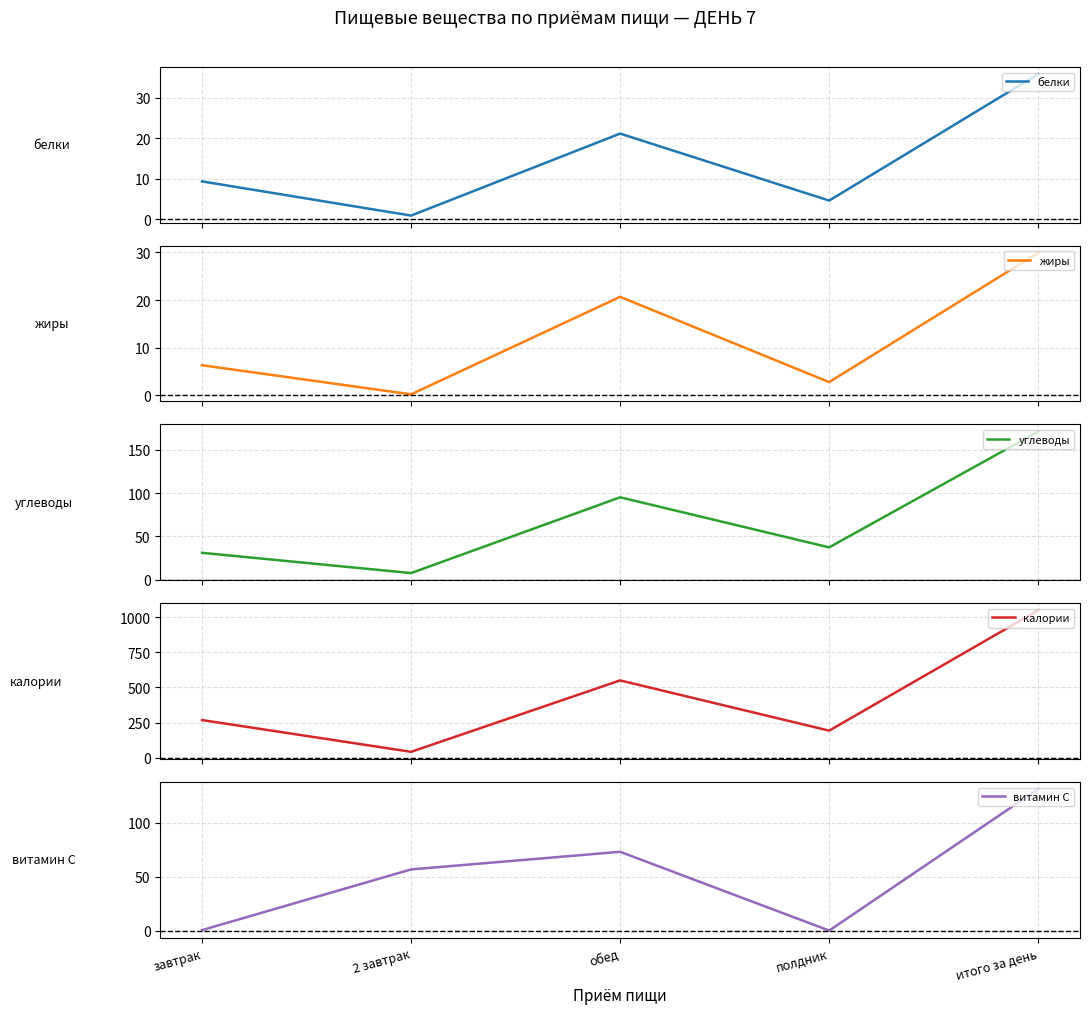

What is the total value across all series at обед?

760.5